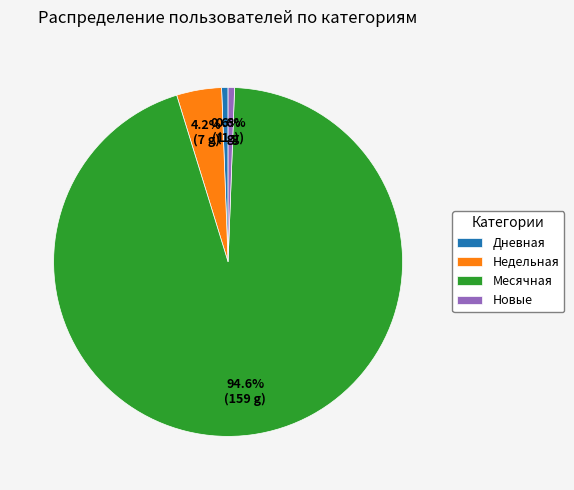

What is the largest slice in the pie chart?

Месячная